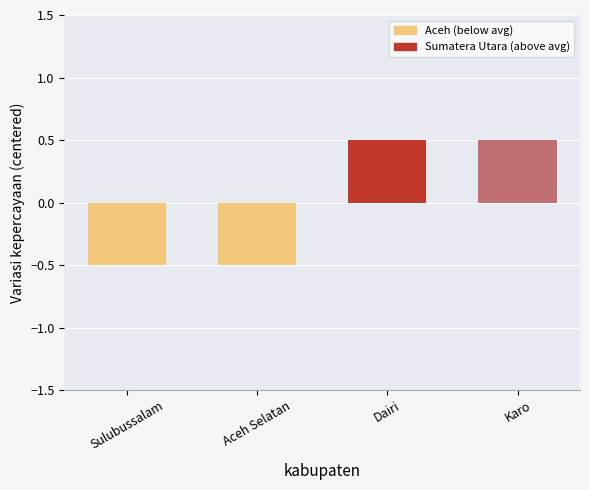

What position from the left is Sulubussalam?

1